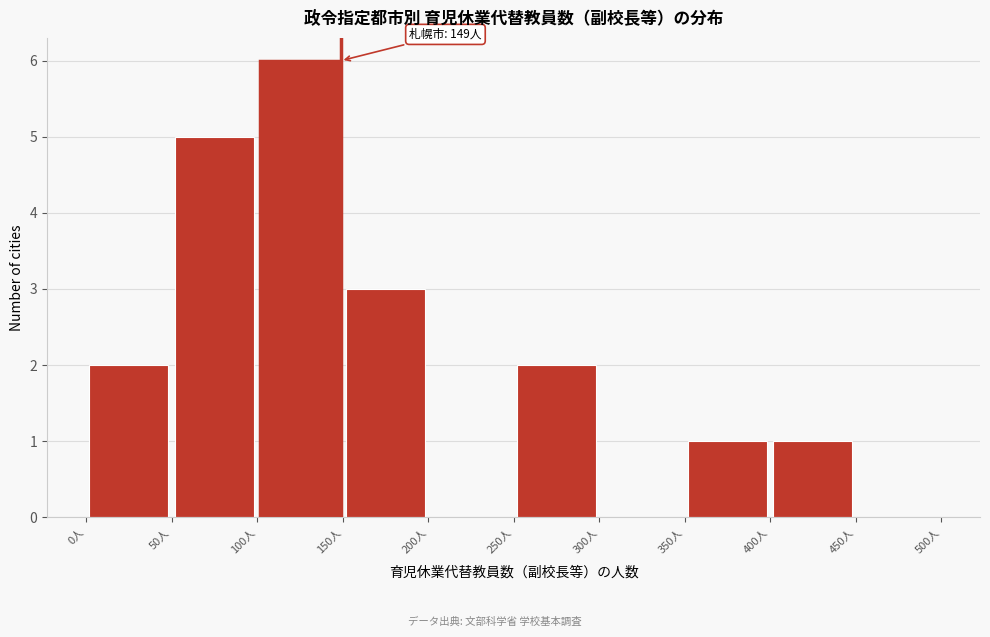

Which range on the x-axis has the tallest bar?

100 to 150